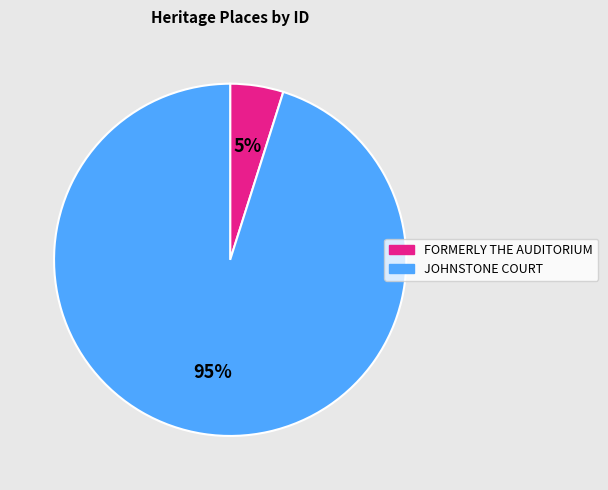

The FORMERLY THE AUDITORIUM slice represents 5% of the pie. True or false?

True